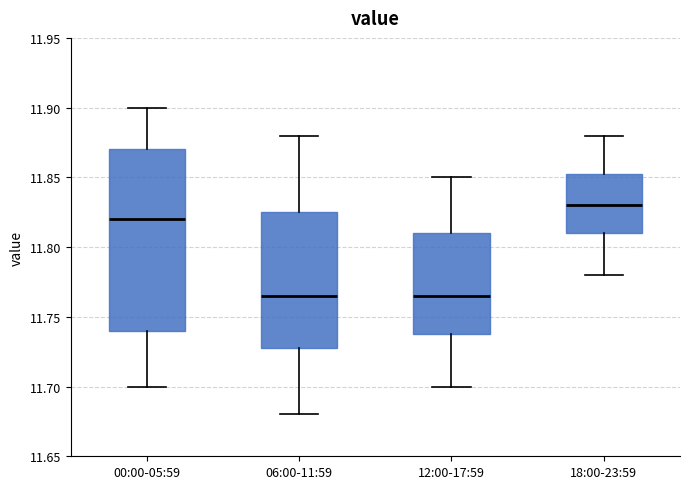

Which box is the tallest, from its lower edge to its upper edge?

00:00-05:59